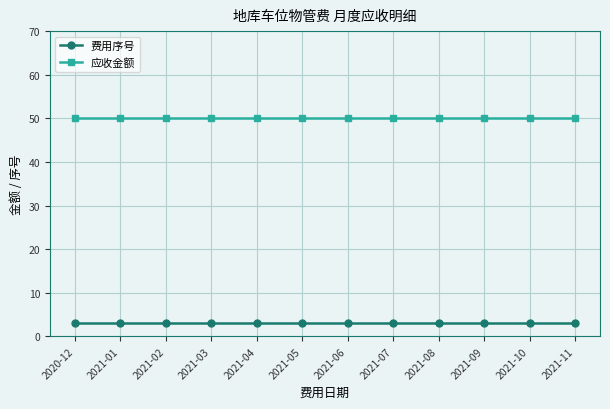

What is the smallest value displayed?

3